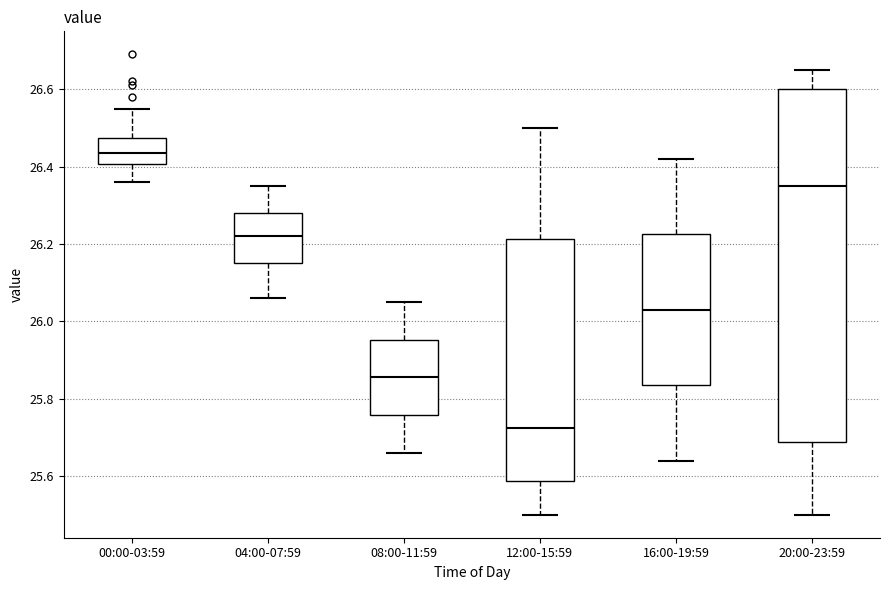

Reading left to right, read every box against the y-axis: the position of its median line, the range the box covers, and the ends of its whiskers. The values are not printed on the chart, so give them approximately, as read against the axis.

00:00-03:59: median 26.44, box 26.40 to 26.48, whiskers 26.36 to 26.56
04:00-07:59: median 26.22, box 26.16 to 26.28, whiskers 26.06 to 26.36
08:00-11:59: median 25.86, box 25.76 to 25.96, whiskers 25.66 to 26.06
12:00-15:59: median 25.72, box 25.58 to 26.22, whiskers 25.50 to 26.50
16:00-19:59: median 26.04, box 25.84 to 26.22, whiskers 25.64 to 26.42
20:00-23:59: median 26.36, box 25.68 to 26.60, whiskers 25.50 to 26.66